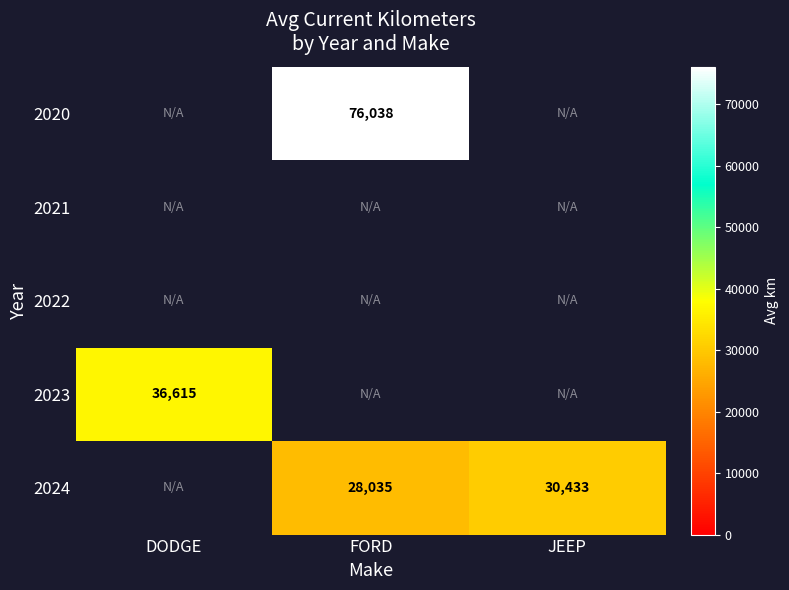

Which label corresponds to the largest value in the chart?

FORD